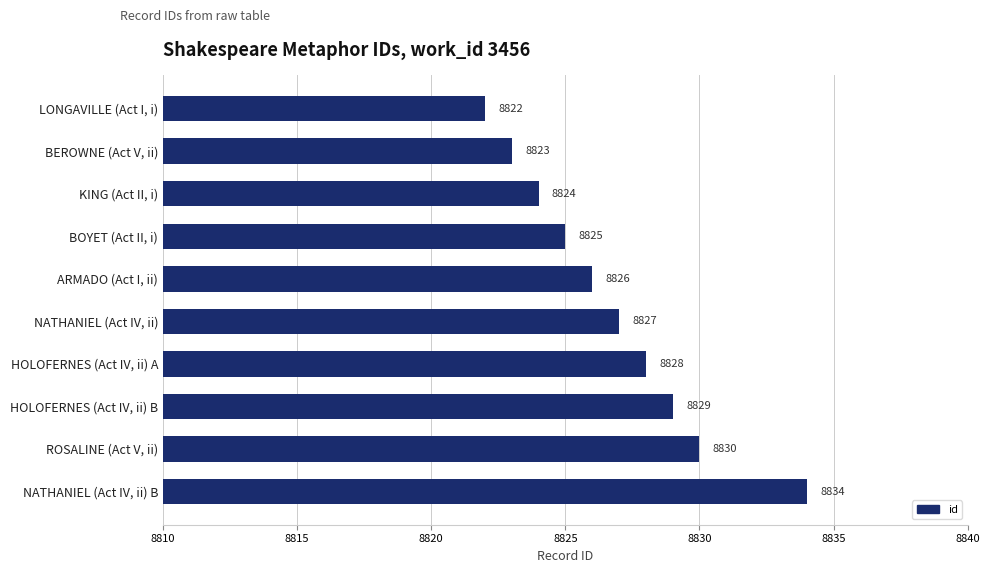

The value at HOLOFERNES (Act IV, ii) A is 8828. True or false?

True